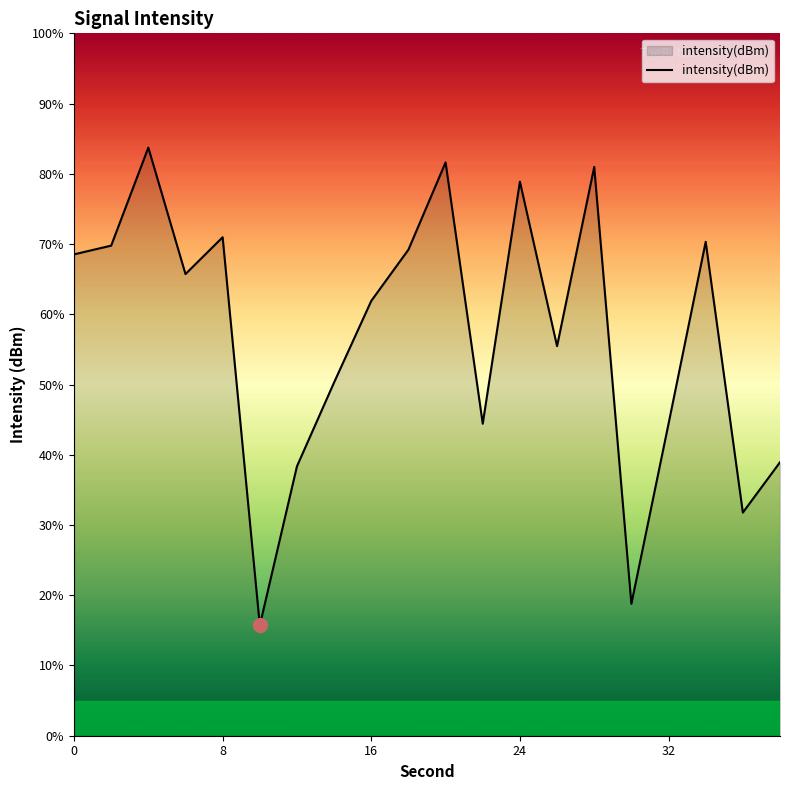

What is the difference between the maximum and minimum values?

68.0